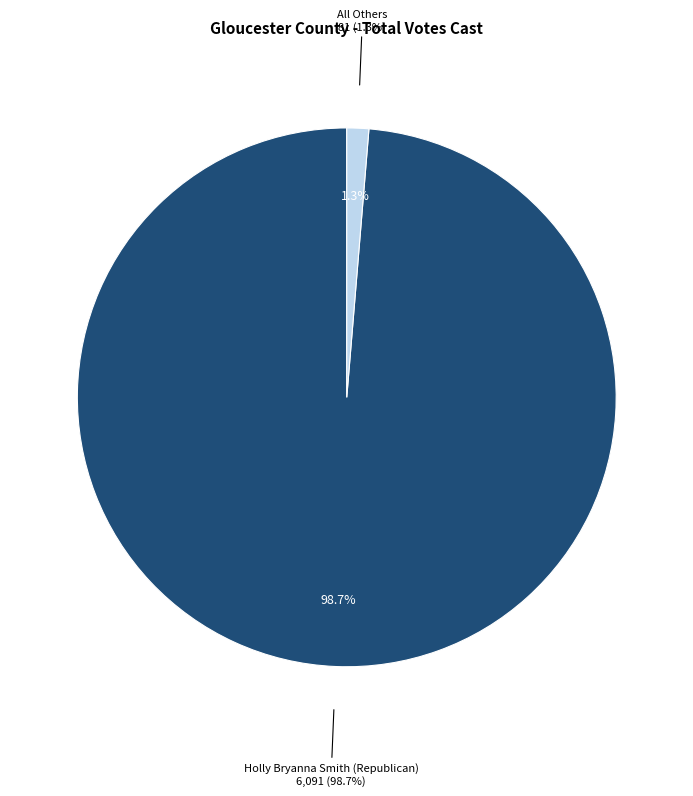

To the nearest percent, what percentage of the pie is Holly Bryanna Smith (Republican)?

99%